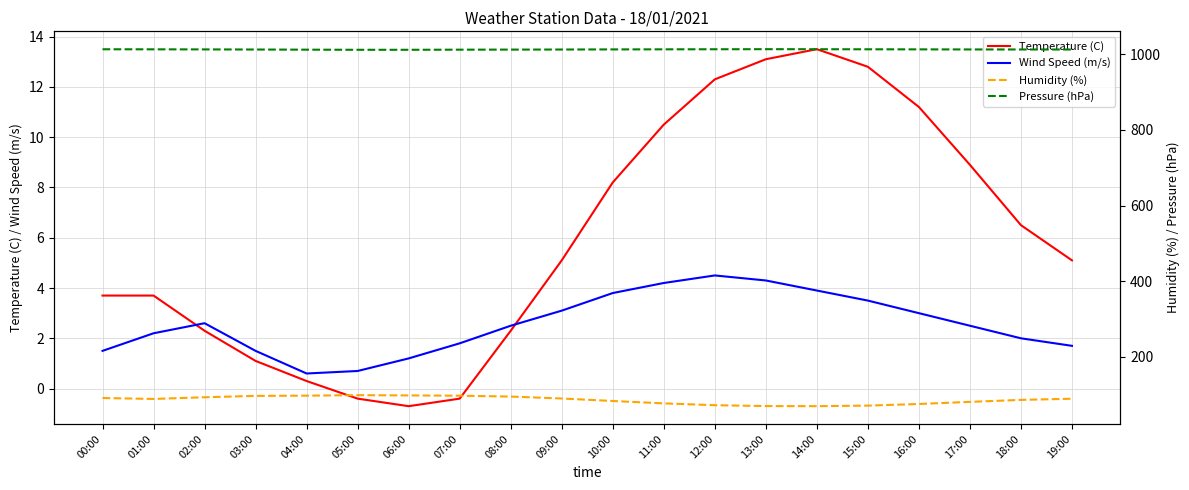

True or false: Wind Speed (m/s) and Temperature (C) intersect in this chart.

True